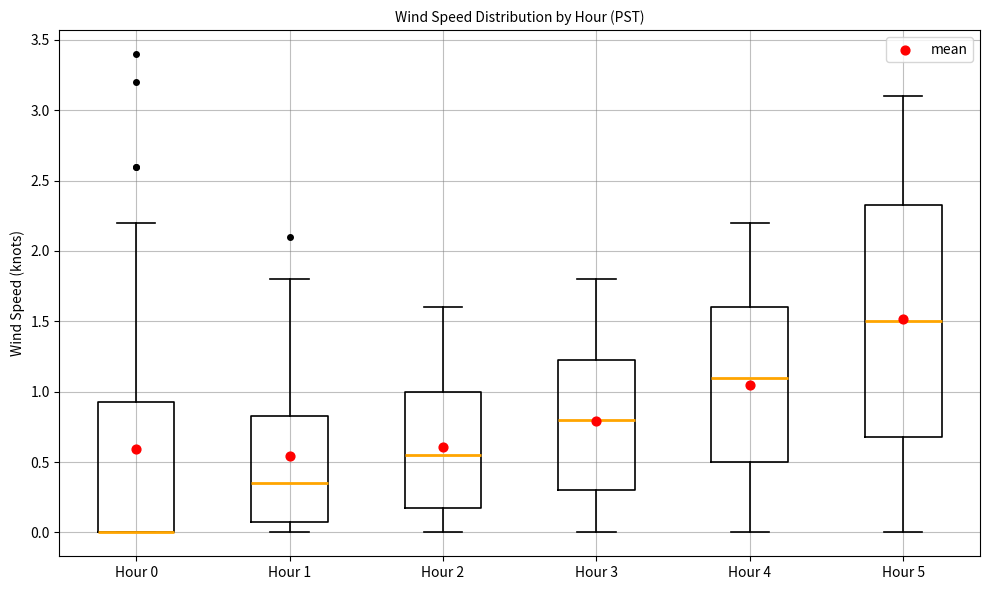

Reading left to right, read every box against the y-axis: the position of its median line, the range the box covers, and the ends of its whiskers. The values are not printed on the chart, so give them approximately, as read against the axis.

Hour 0: median 0.00 (drawn on the box's lower edge), box 0.00 to 0.95, whiskers 0.00 to 2.20
Hour 1: median 0.35, box 0.10 to 0.85, whiskers 0.00 to 1.80
Hour 2: median 0.55, box 0.20 to 1.00, whiskers 0.00 to 1.60
Hour 3: median 0.80, box 0.30 to 1.25, whiskers 0.00 to 1.80
Hour 4: median 1.10, box 0.50 to 1.60, whiskers 0.00 to 2.20
Hour 5: median 1.50, box 0.70 to 2.35, whiskers 0.00 to 3.10